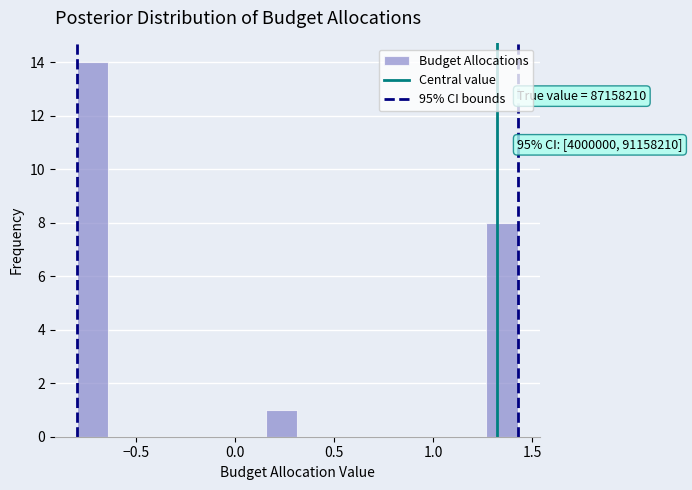

Around what value on the x-axis is the tallest bar? Give the approximate position of its centre, as read against the axis.

-0.70